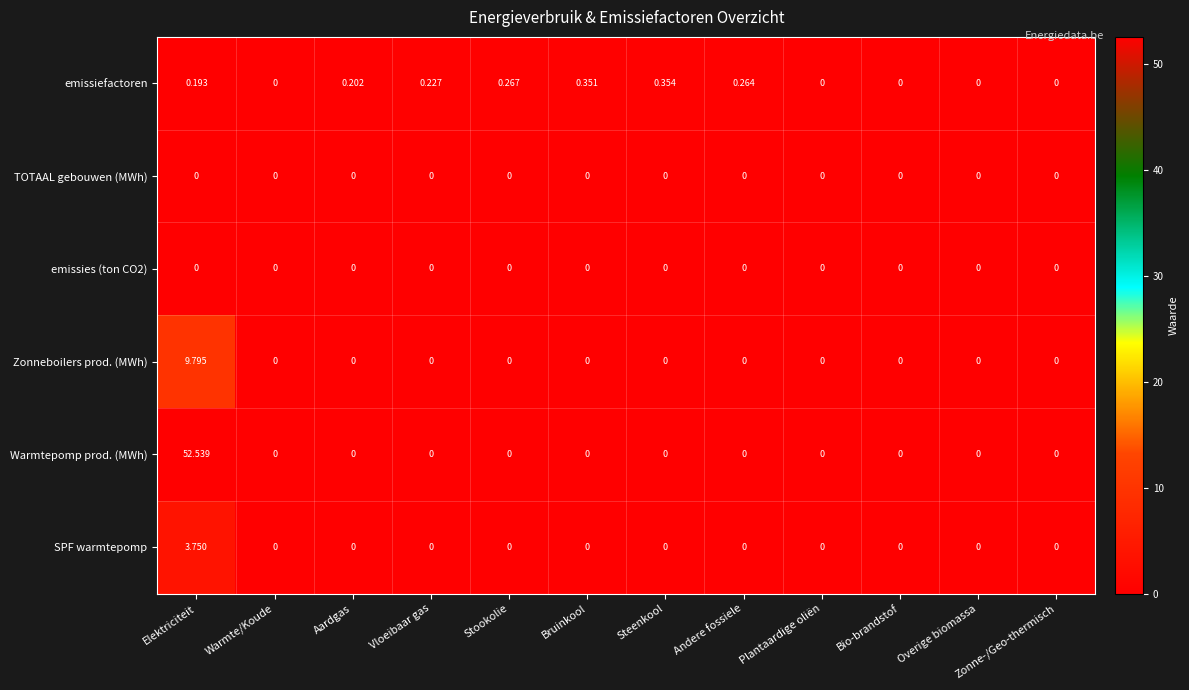

Which series has the largest range (max minus min)?

Warmtepomp prod. (MWh)